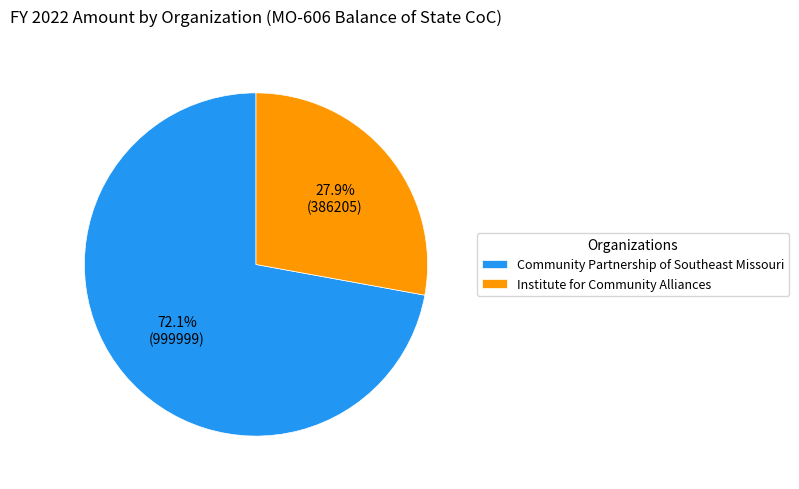

To the nearest percent, what portion does Community Partnership of Southeast Missouri represent?

72%